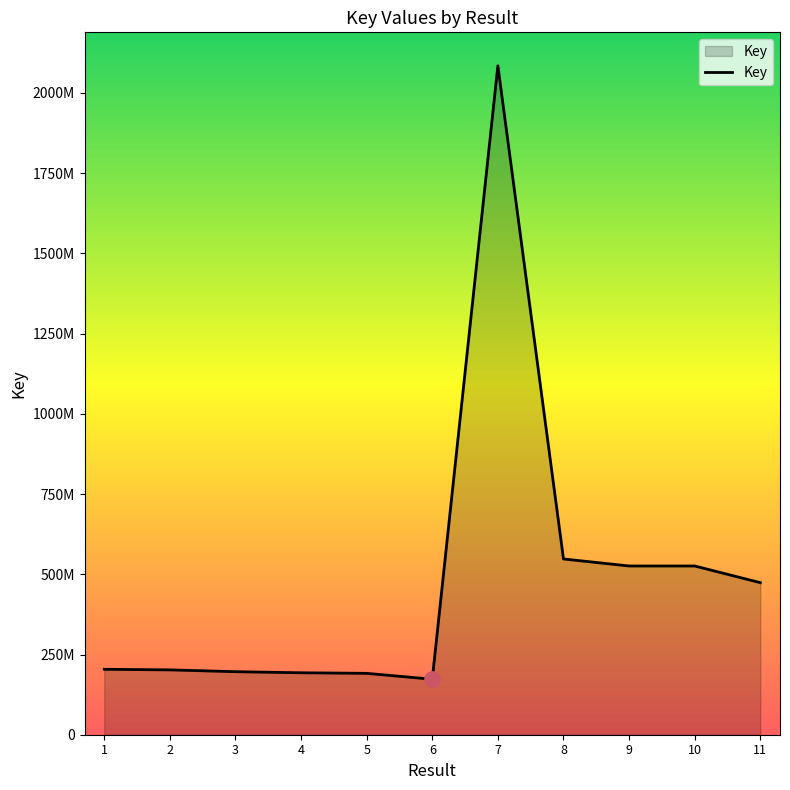

What is the ratio of the value at 6 to the value at 10?

0.3